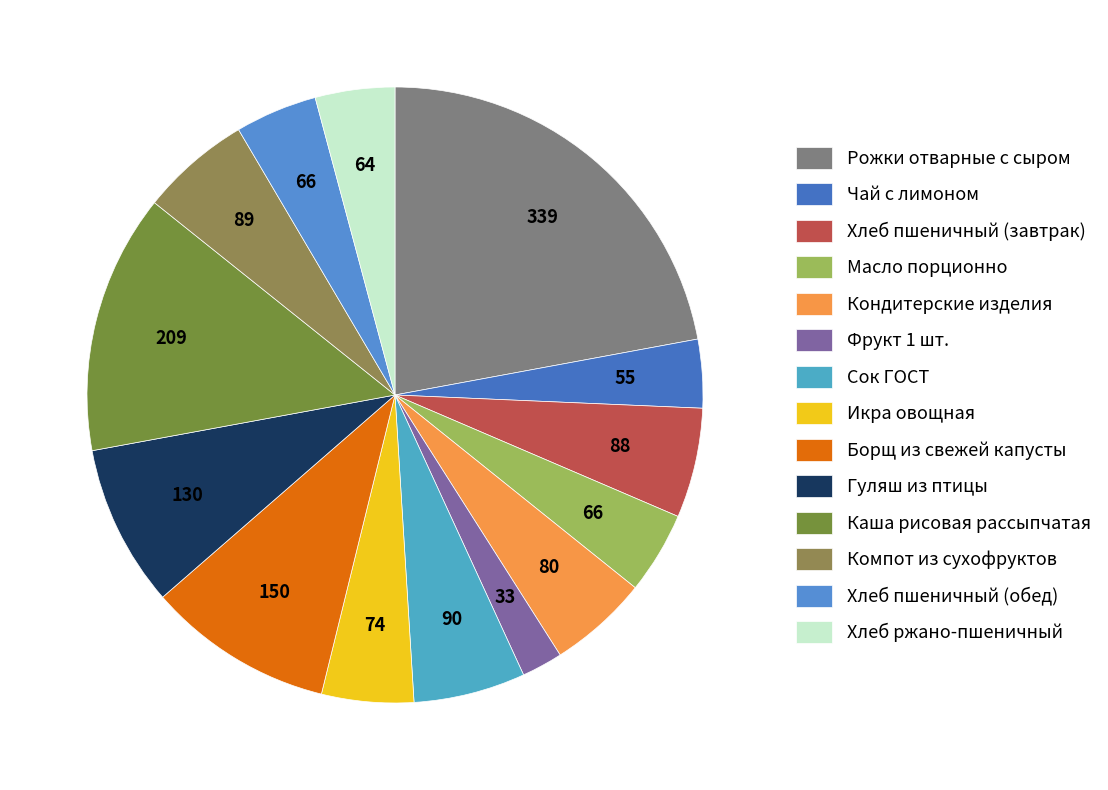

How many slices are in this pie chart?

14